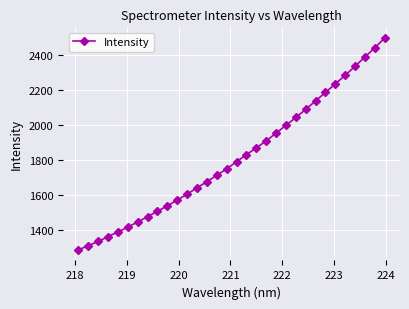

True or false: the data has more than 1 interior local peaks.

False